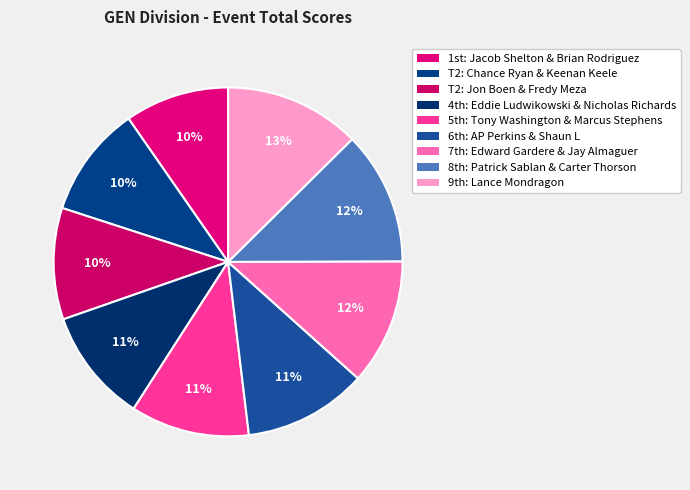

How many segments does this pie chart have?

9